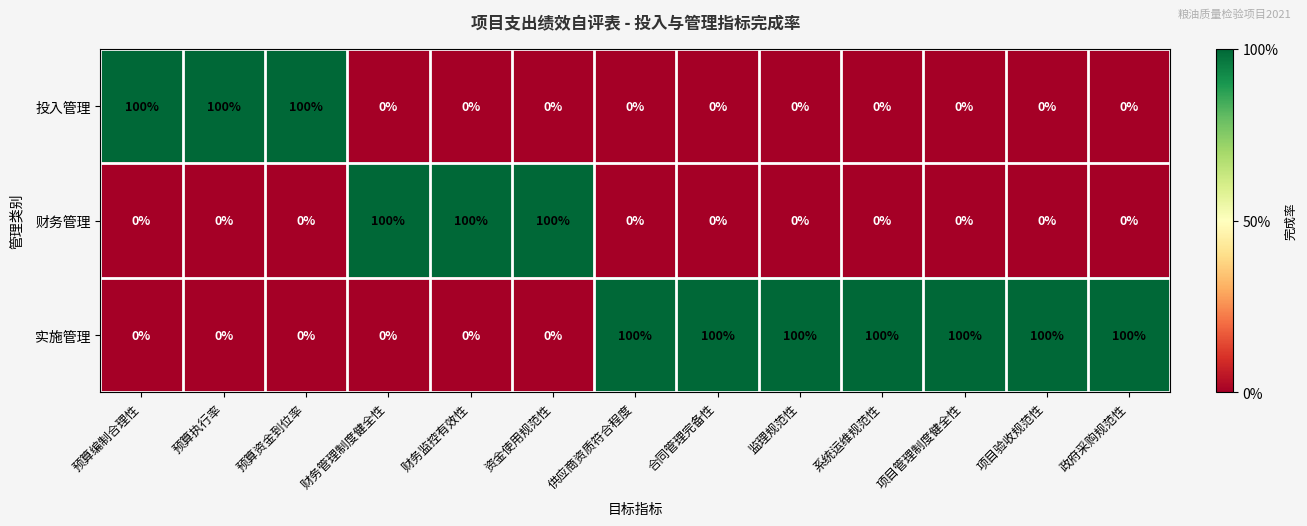

Which series has the largest total across all categories?

实施管理